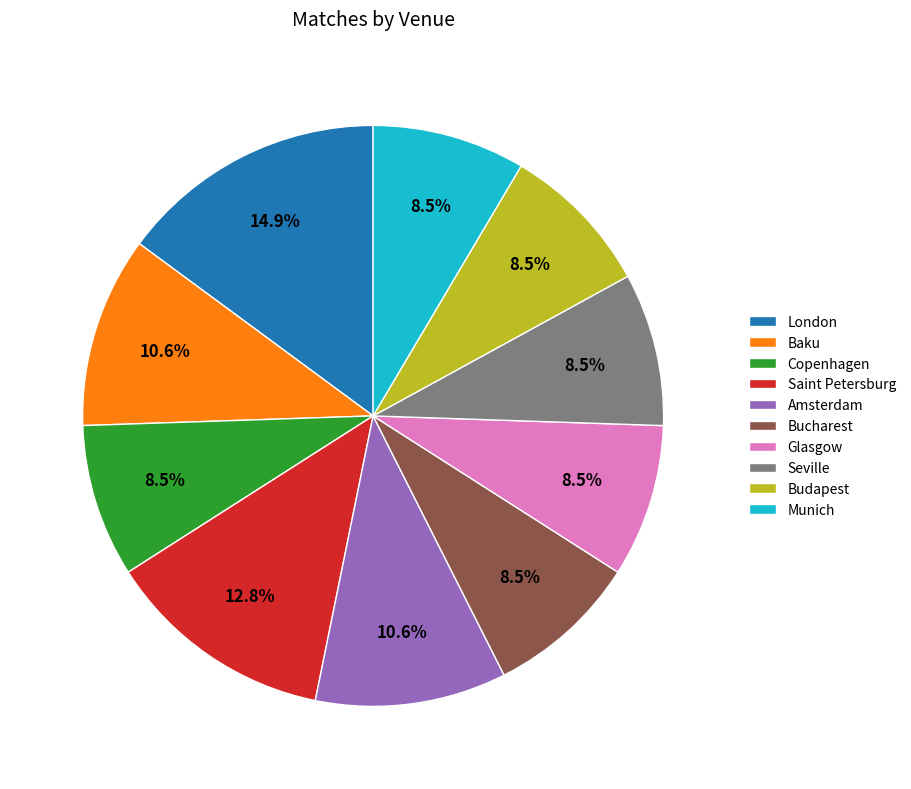

Is there a majority slice in this chart?

No